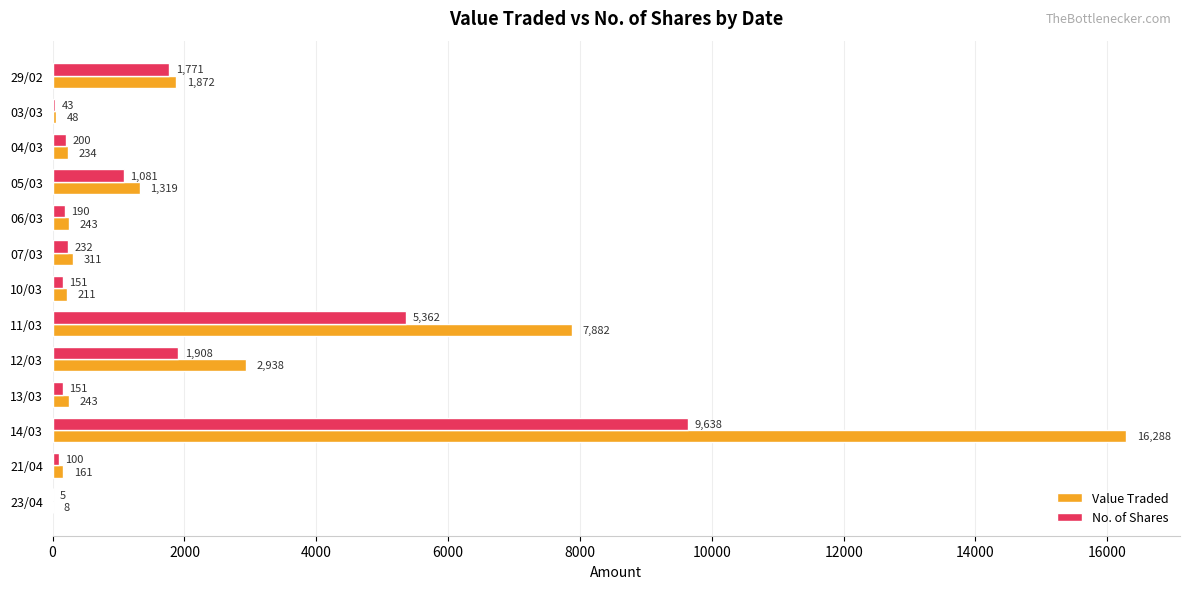

The No. of Shares series shows 151 at 13/03. True or false?

True